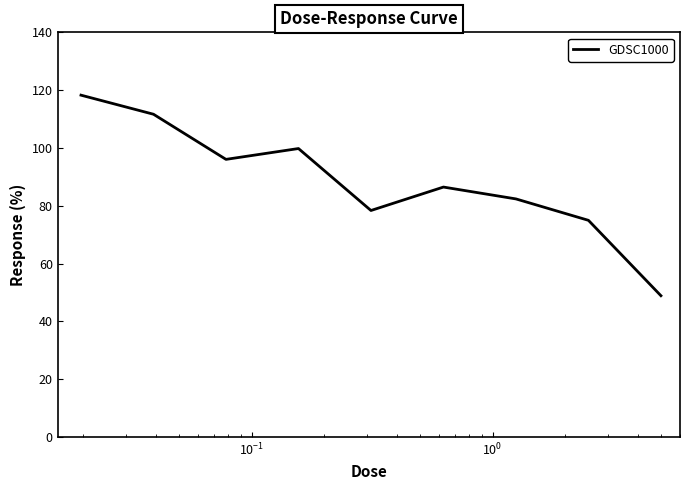

What is the difference between the maximum and minimum values?

69.4